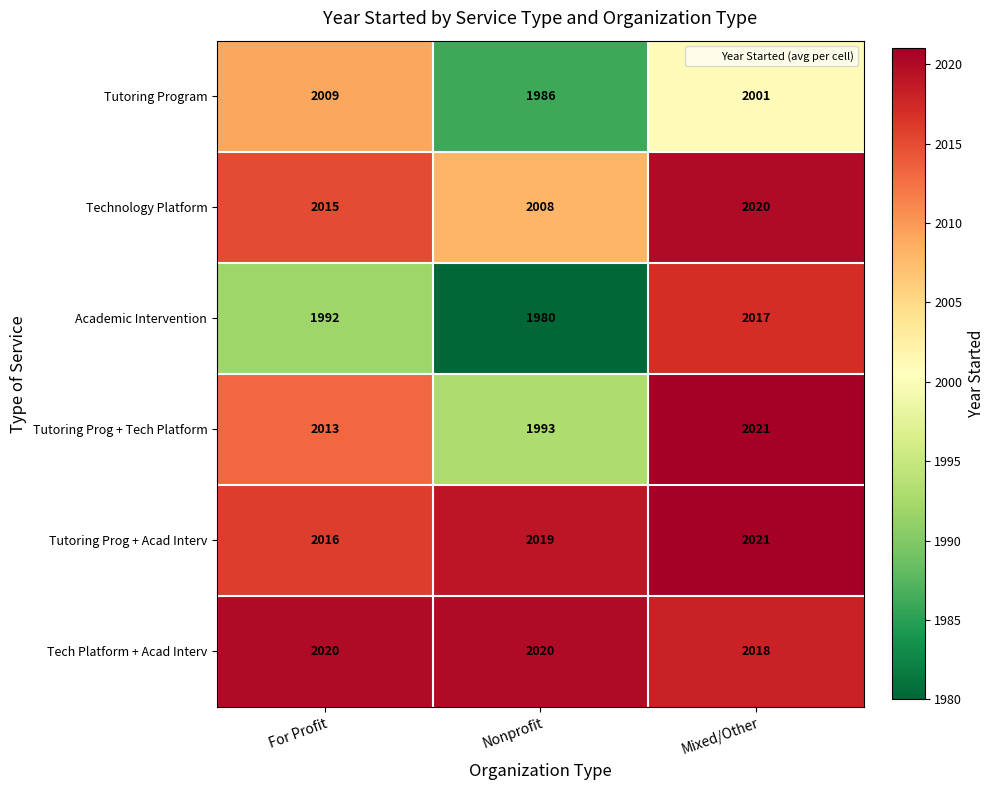

How many series are shown in this chart?

6